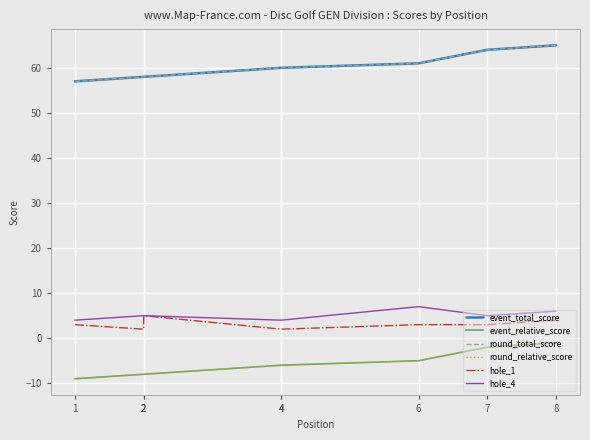

Which category has the highest value across all series?

8